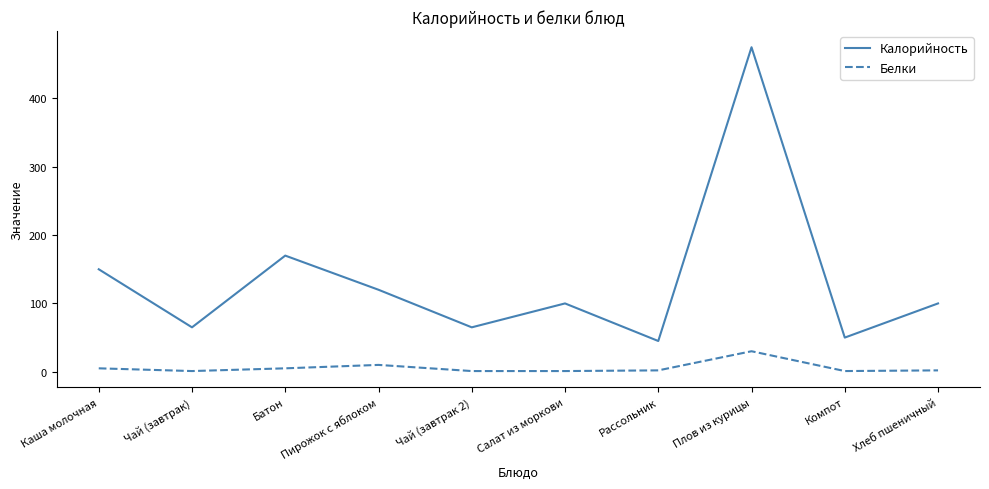

At which label is Калорийность closest to 260?

Батон